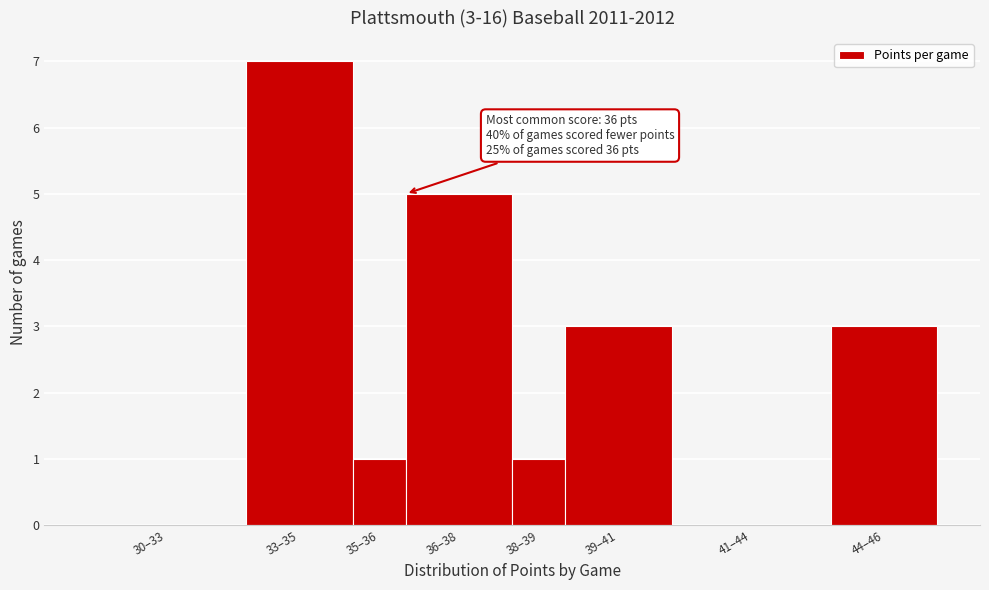

Reading left to right, extract all data points from this chart.

30–33=0	33–35=7	35–36=1	36–38=5	38–39=1	39–41=3	41–44=0	44–46=3